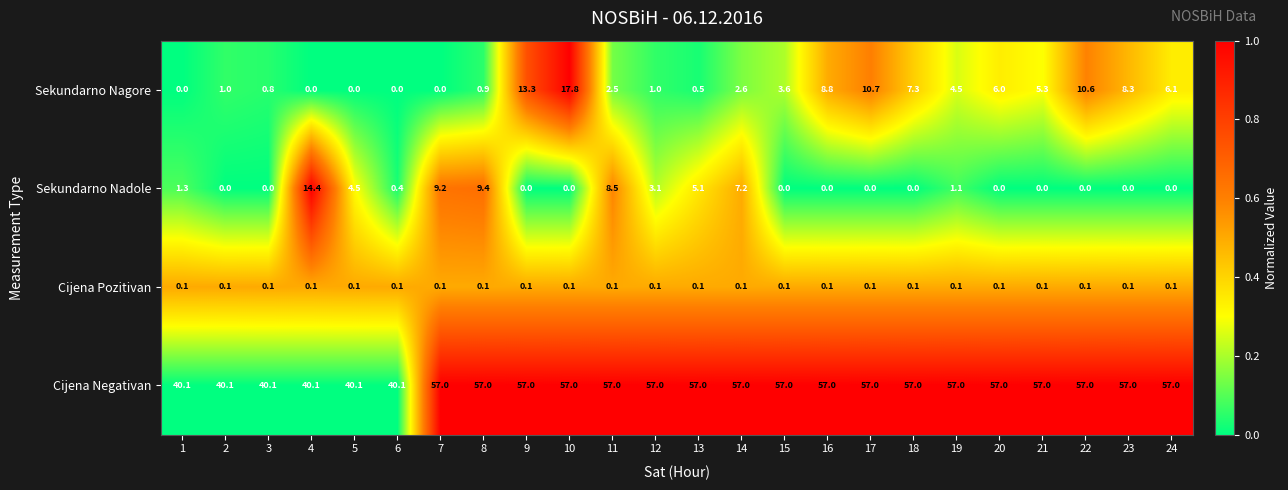

Which series has the widest spread of values?

Sekundarno Nagore